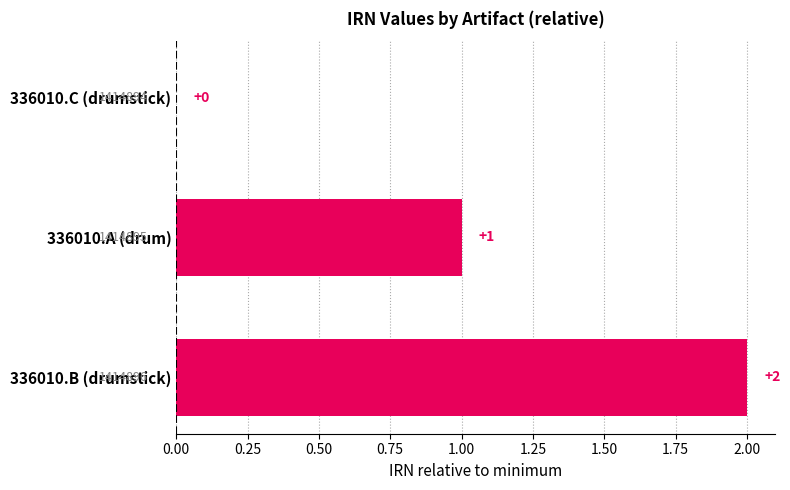

Are the bars horizontal?

Yes